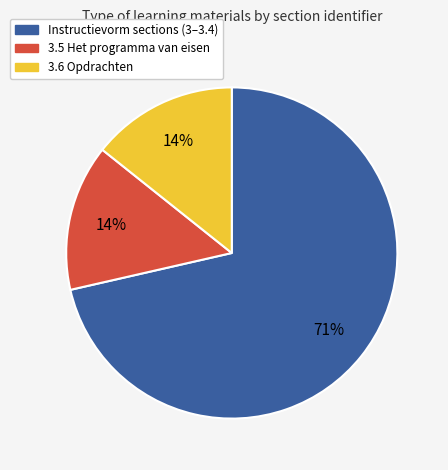

Does any single category account for the majority?

Yes